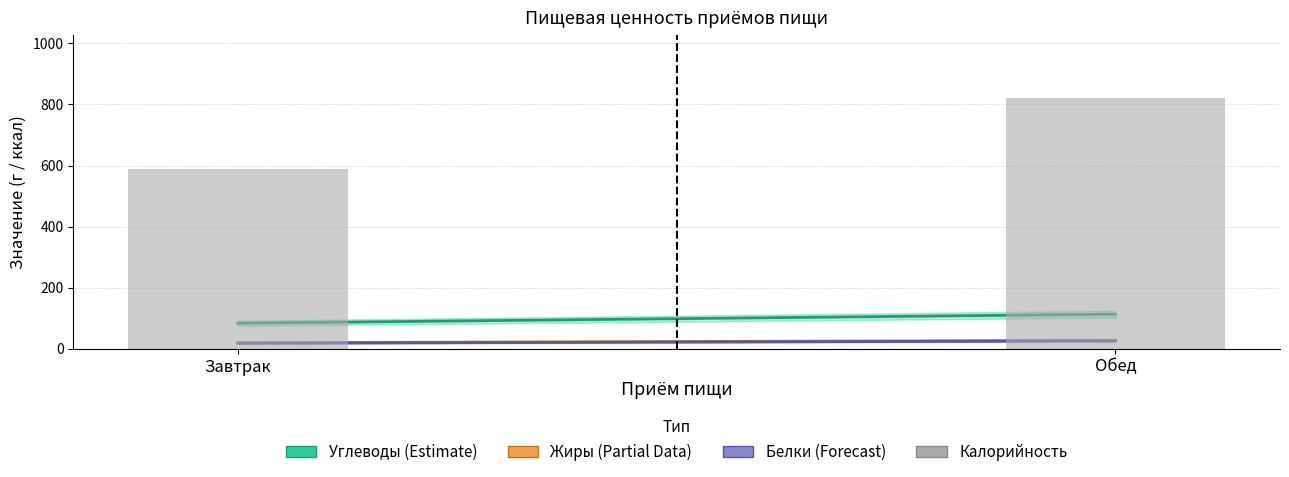

Reading left to right, transcribe all the data shown in this chart.

Завтрак=587	Обед=822